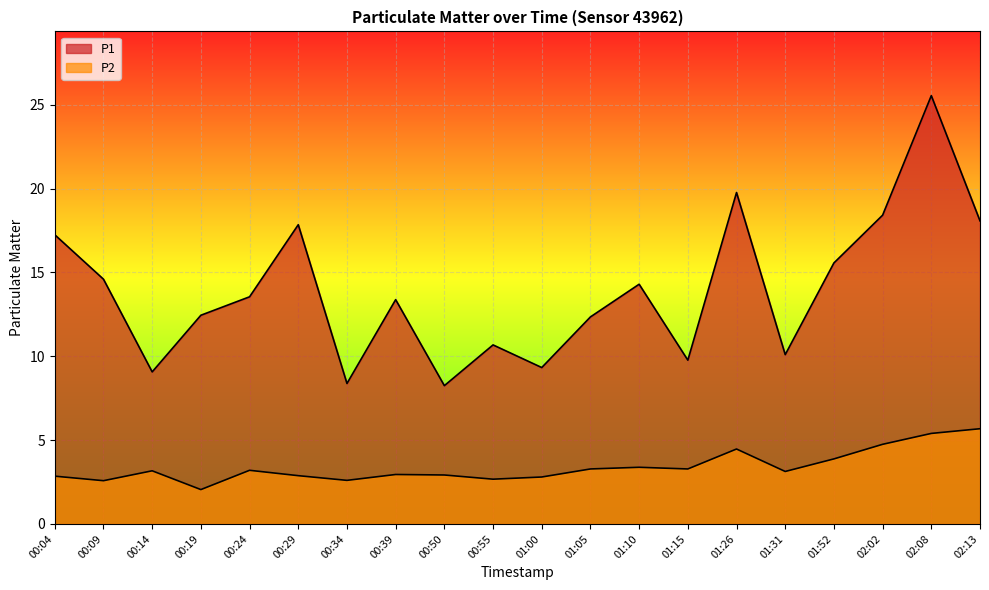

How many lines are shown in the chart?

2